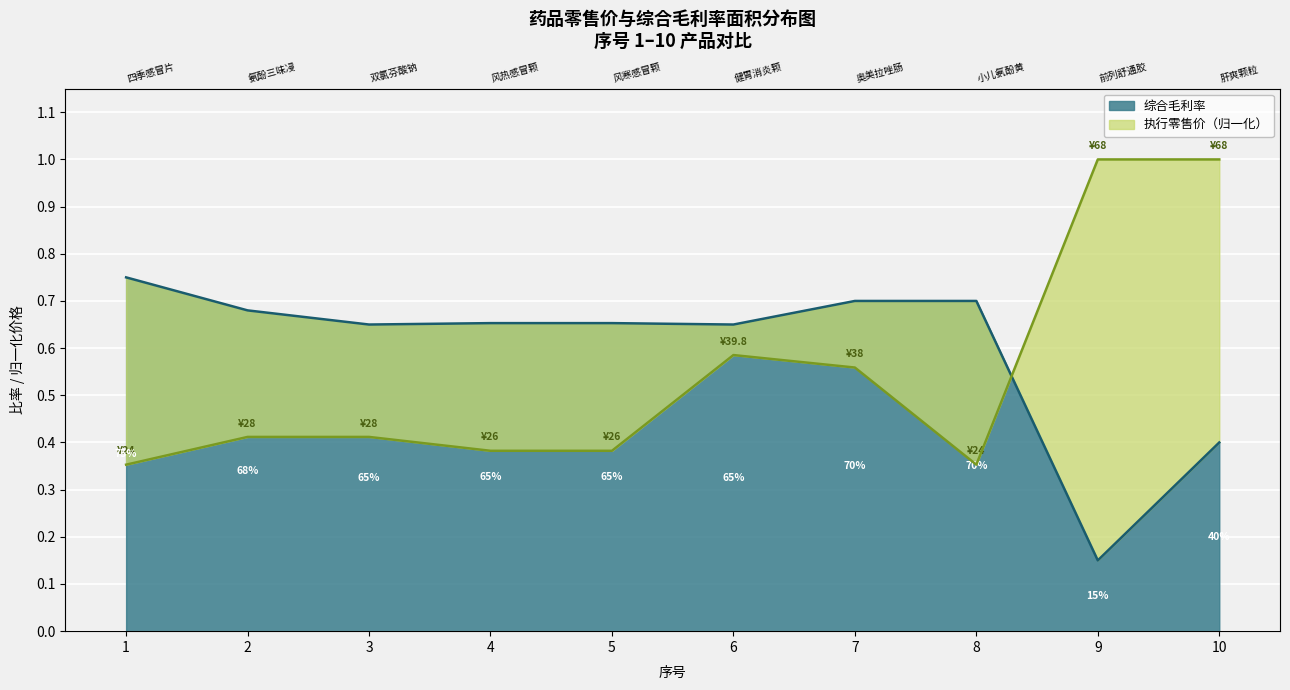

How many series are shown in this chart?

2